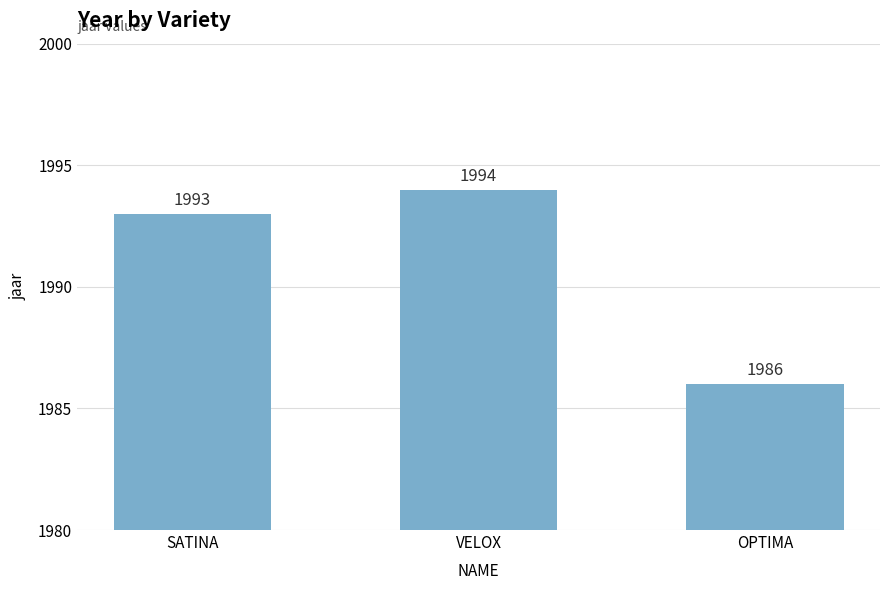

What is the difference between the maximum and minimum values?

8